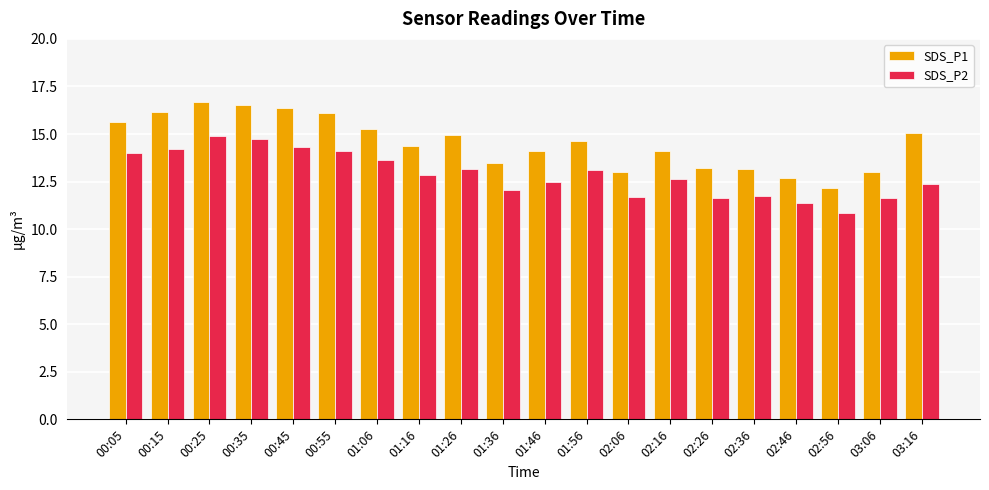

What is the value of the SDS_P1 bar at the 8th from the left?

14.4